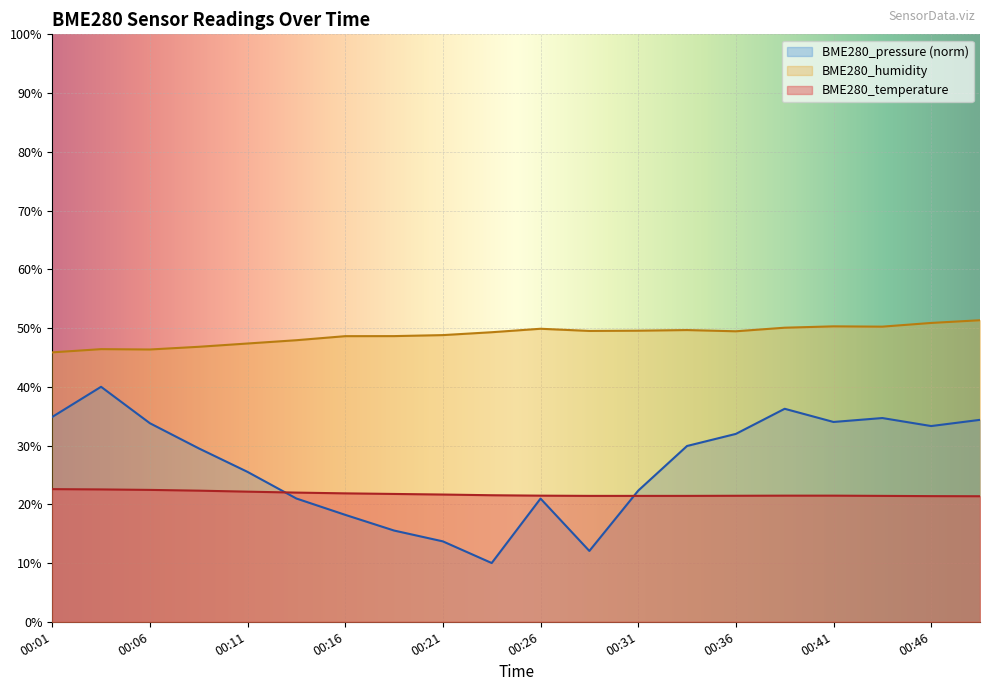

Read the BME280_humidity value at 00:46.

50.9